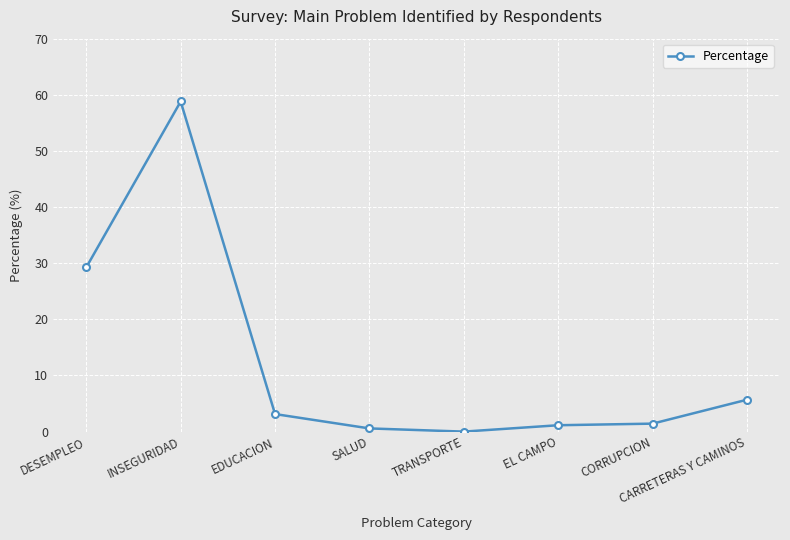

What is the change in value from EDUCACION to TRANSPORTE?

-3.1